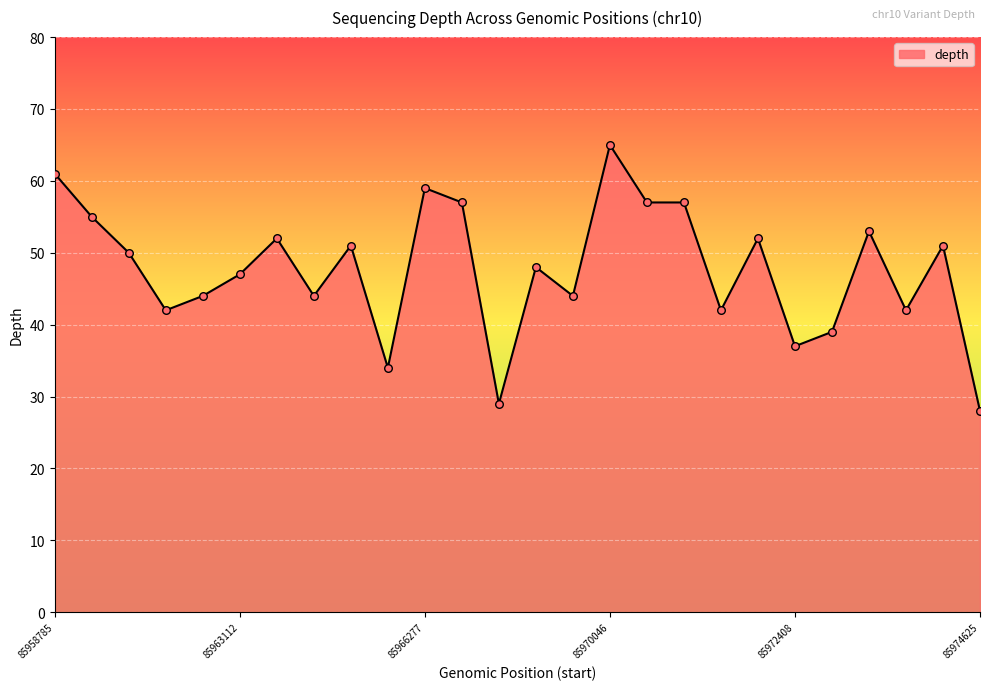

What is the smallest value displayed?

28